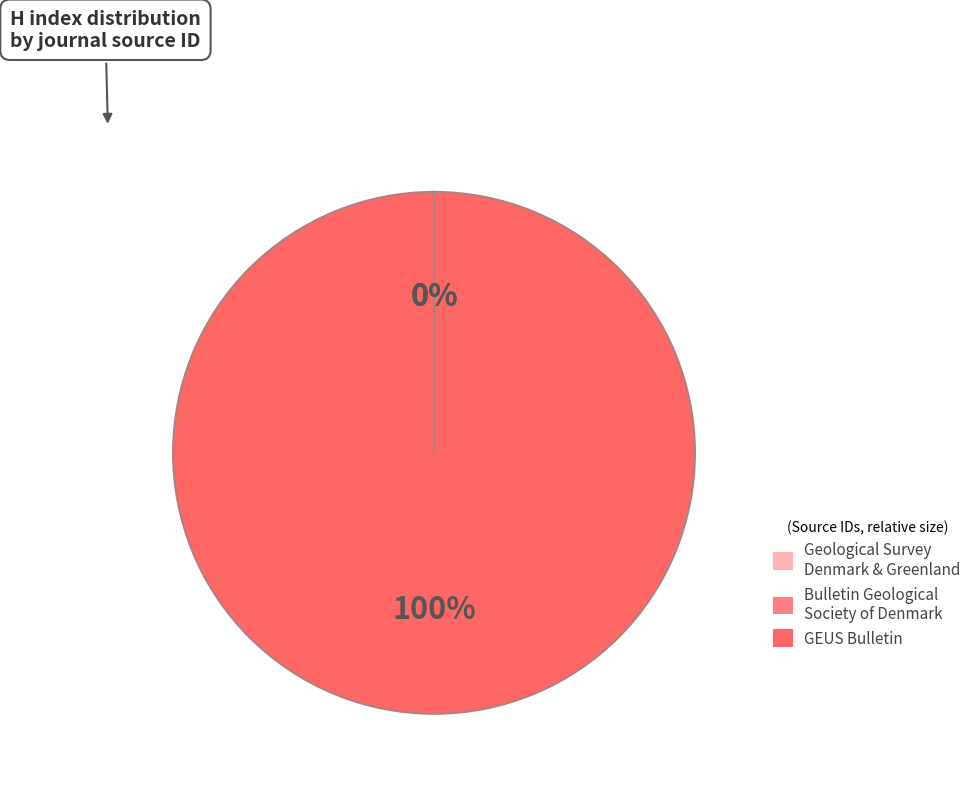

What is the largest slice in the pie chart?

GEUS Bulletin